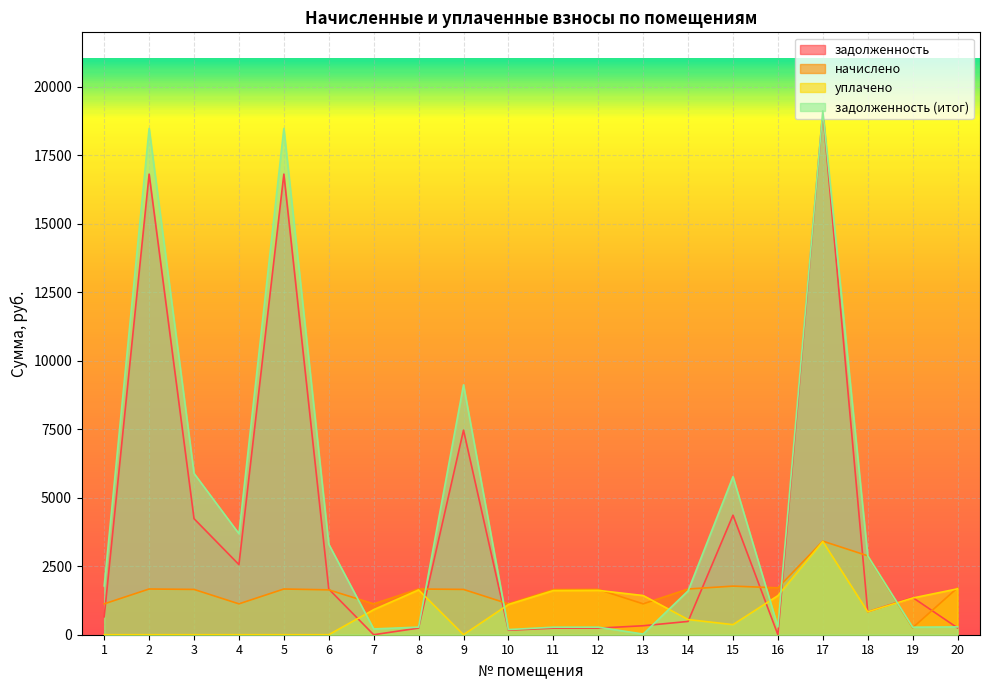

Which series ends up on top after the final intersection of задолженность and задолженность (итог)?

задолженность (итог)